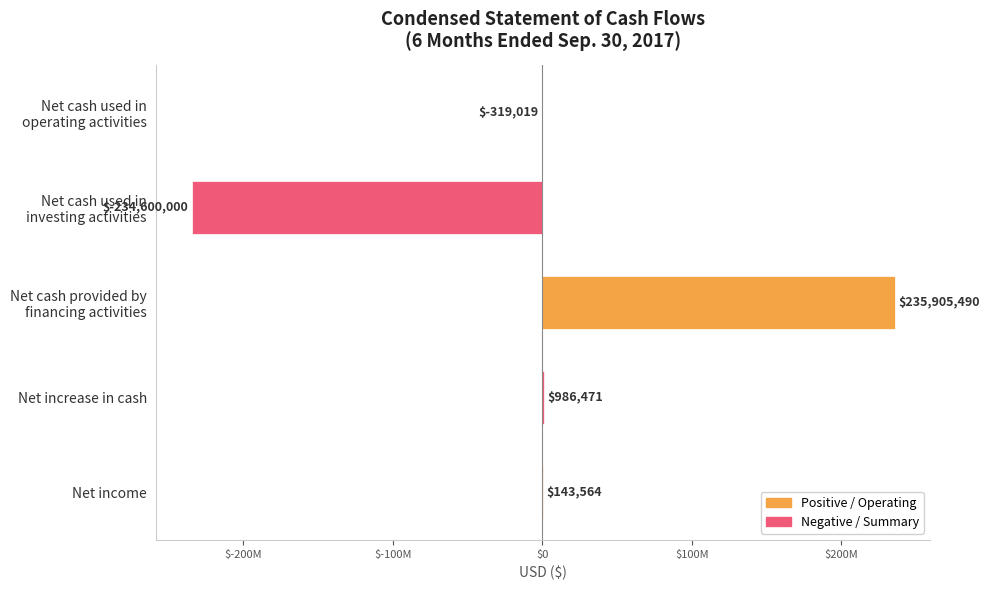

What is the sum of all values?

2116506